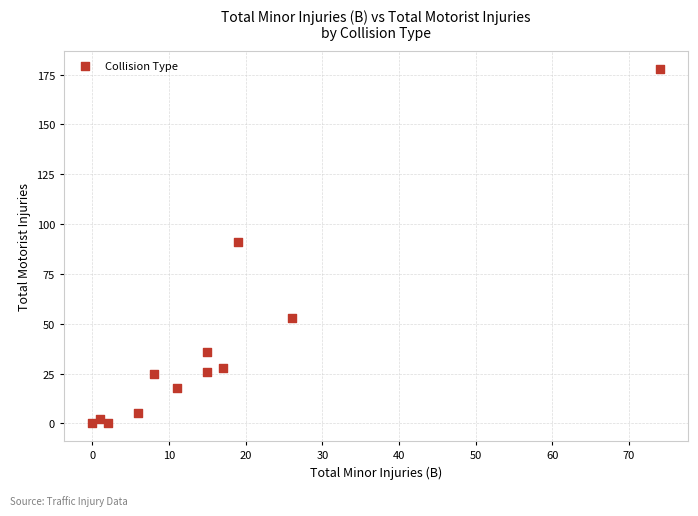

What is the average X value?

16